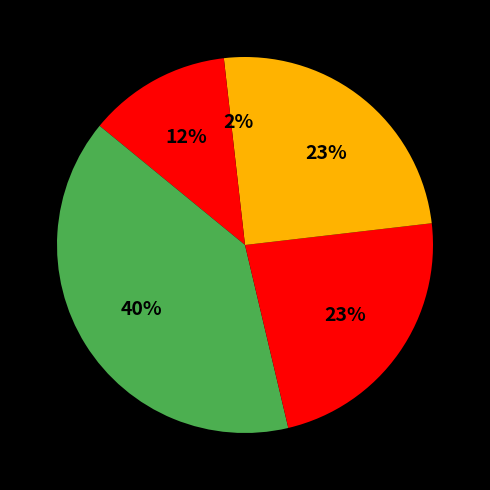

How many segments does this pie chart have?

5